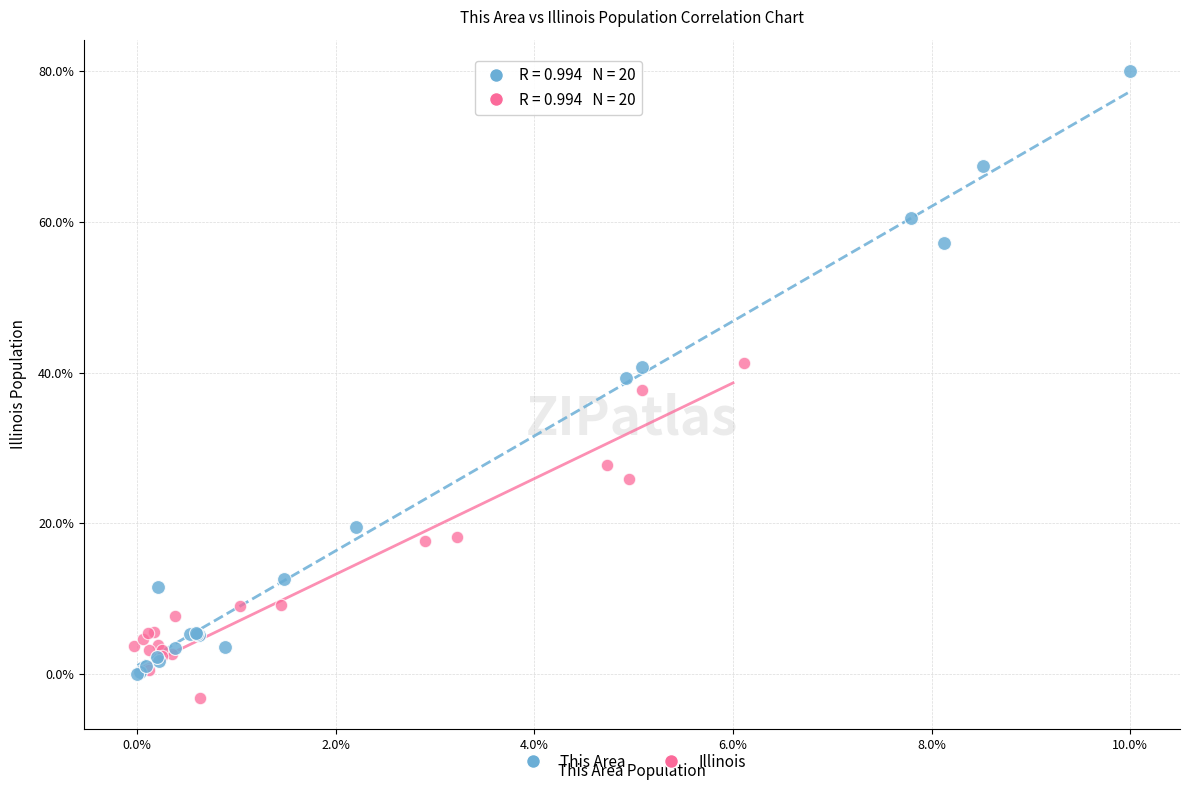

Which series has the largest Y range (max minus min)?

This Area